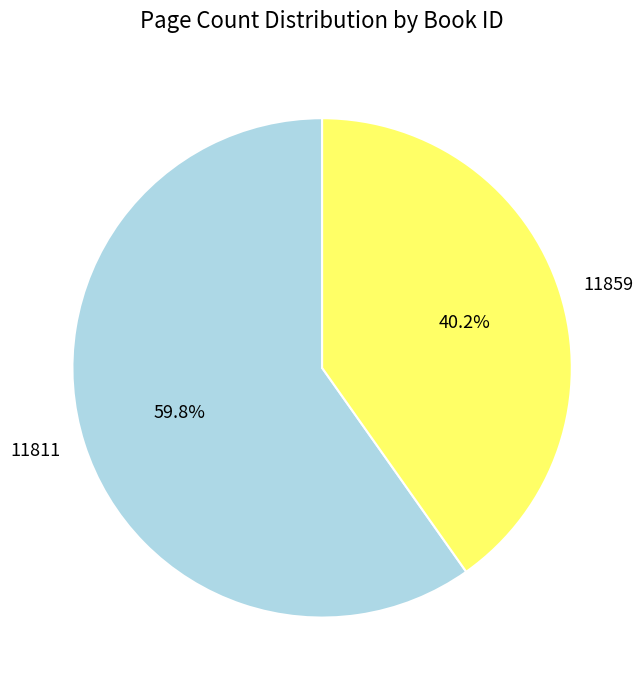

Do 11811 and 11859 together represent more than half of the pie?

Yes